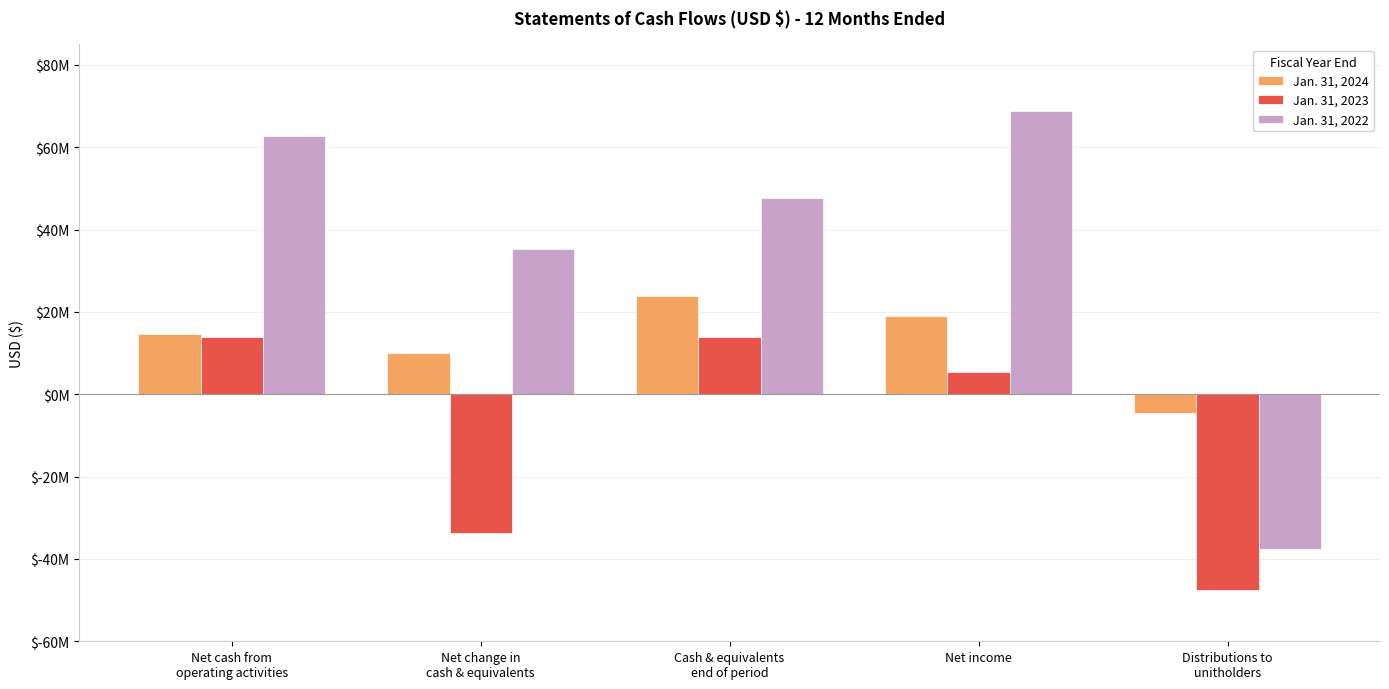

Where is Jan. 31, 2023 nearest to the value -16829569?

Net change in
cash & equivalents